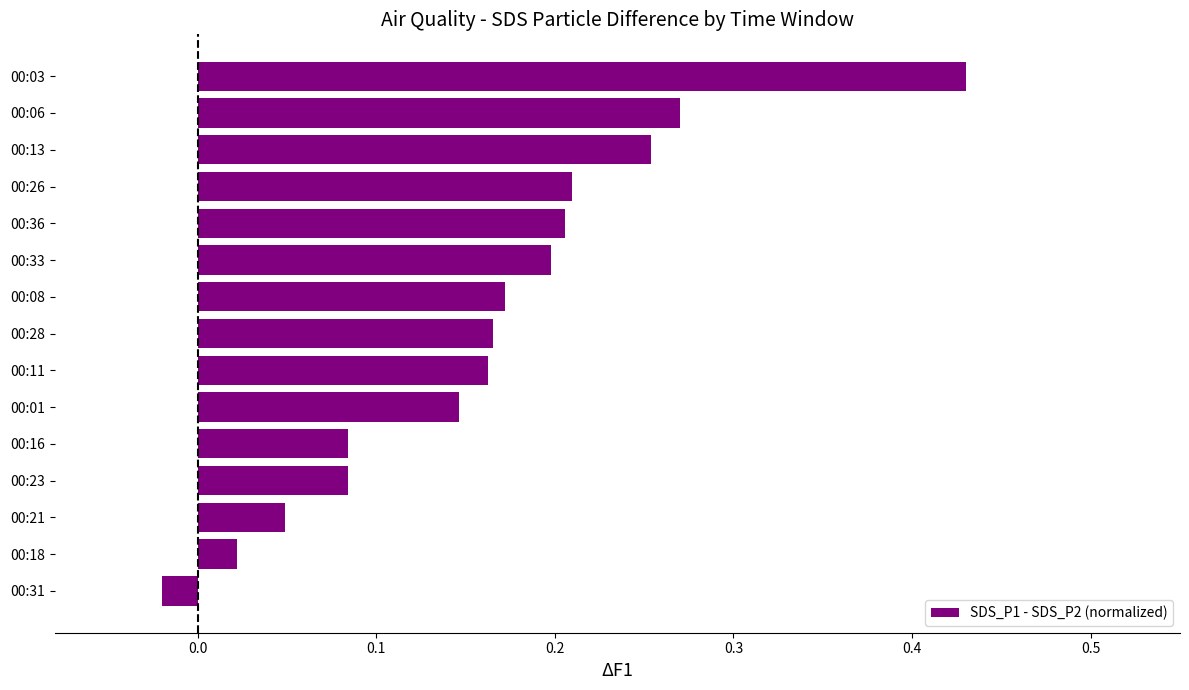

What is the change in value from 00:21 to 00:28?

+0.1